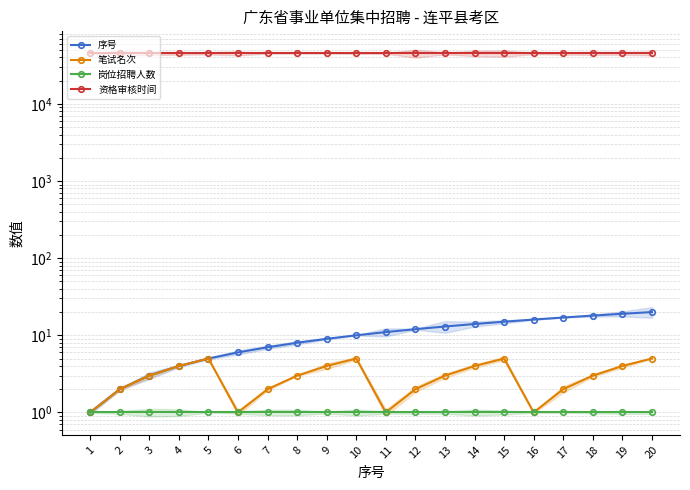

Reading right to left, list all the values displayed in this chart.

序号: 20=20	19=19	18=18	17=17	16=16	15=15	14=14	13=13	12=12	11=11	10=10	9=9	8=8	7=7	6=6	5=5	4=4	3=3	2=2	1=1
笔试名次: 20=5	19=4	18=3	17=2	16=1	15=5	14=4	13=3	12=2	11=1	10=5	9=4	8=3	7=2	6=1	5=5	4=4	3=3	2=2	1=1
岗位招聘人数: 20=1	19=1	18=1	17=1	16=1	15=1	14=1	13=1	12=1	11=1	10=1	9=1	8=1	7=1	6=1	5=1	4=1	3=1	2=1	1=1
资格审核时间: 20=45090	19=45090	18=45090	17=45090	16=45090	15=45090	14=45090	13=45090	12=45090	11=45090	10=45090	9=45090	8=45090	7=45090	6=45090	5=45090	4=45090	3=45090	2=45090	1=45090